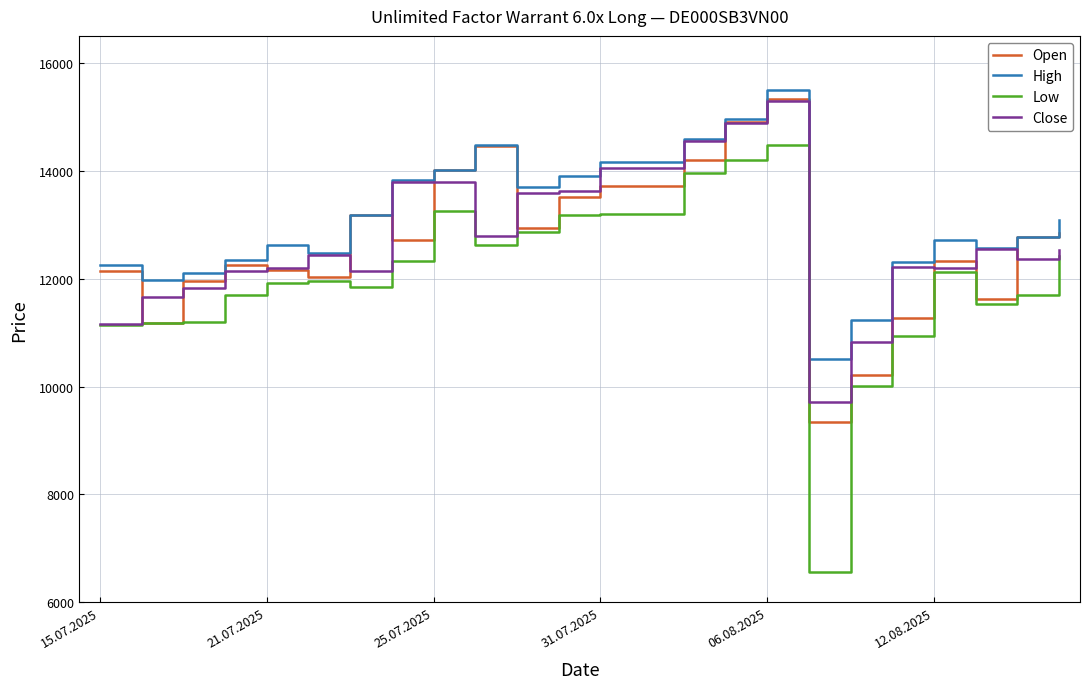

What is the highest value of the Open series?

15335